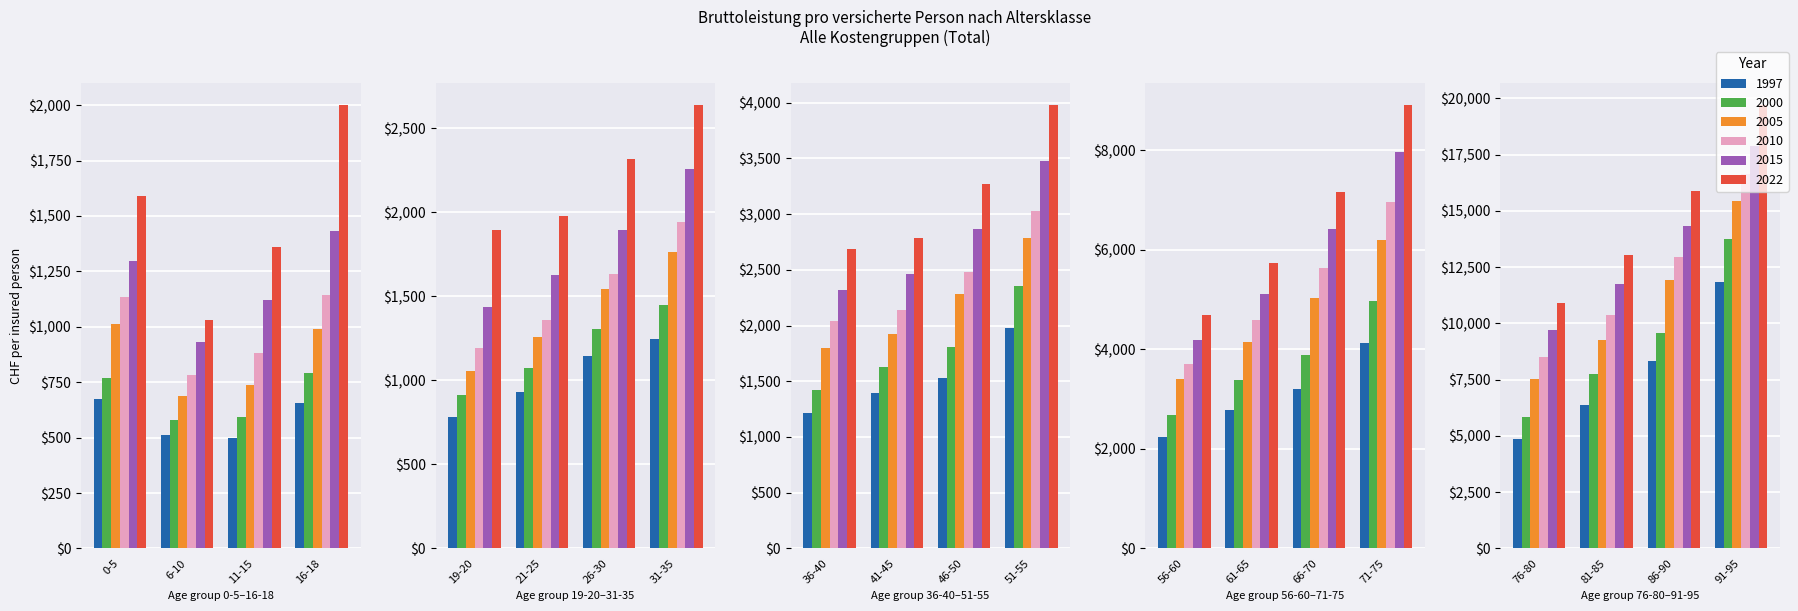

Where does the 2015 series first go above 2864?

46-50